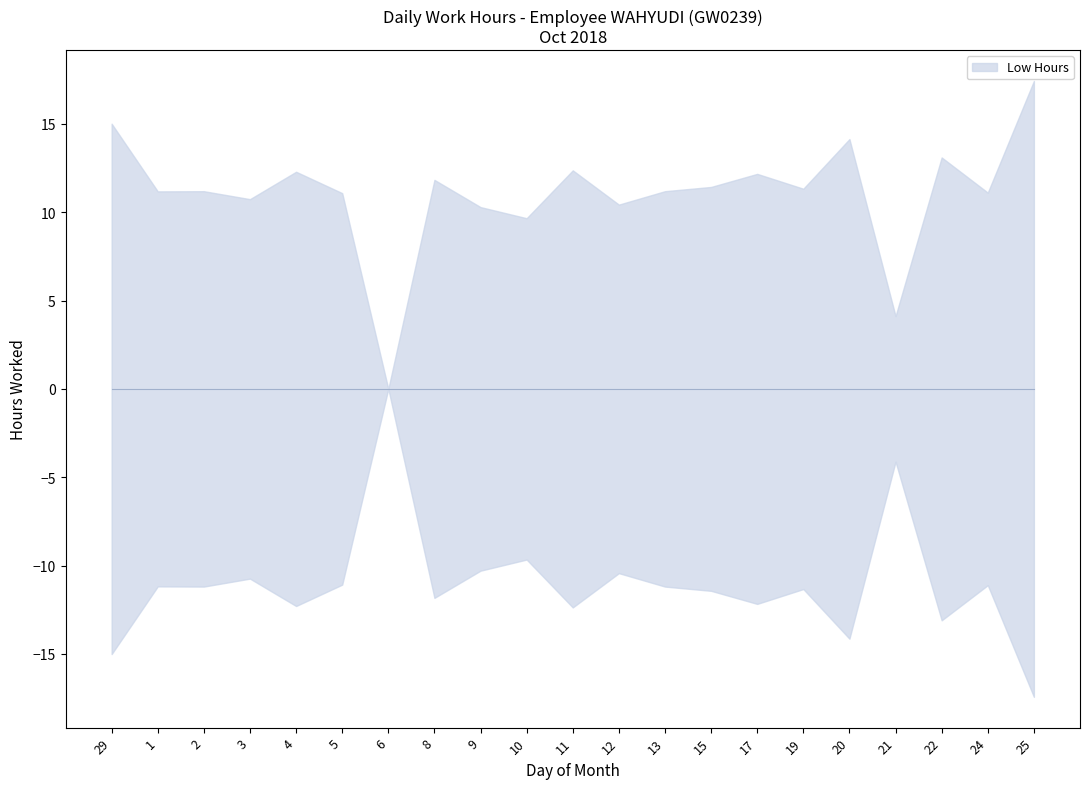

How many values are below 11?

6